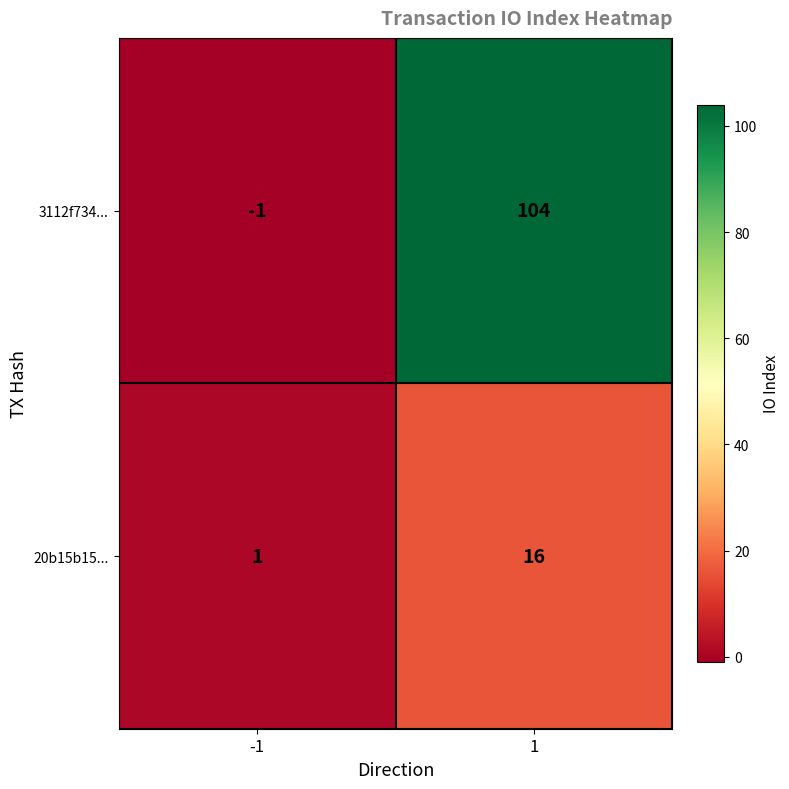

What is the greatest value displayed?

104